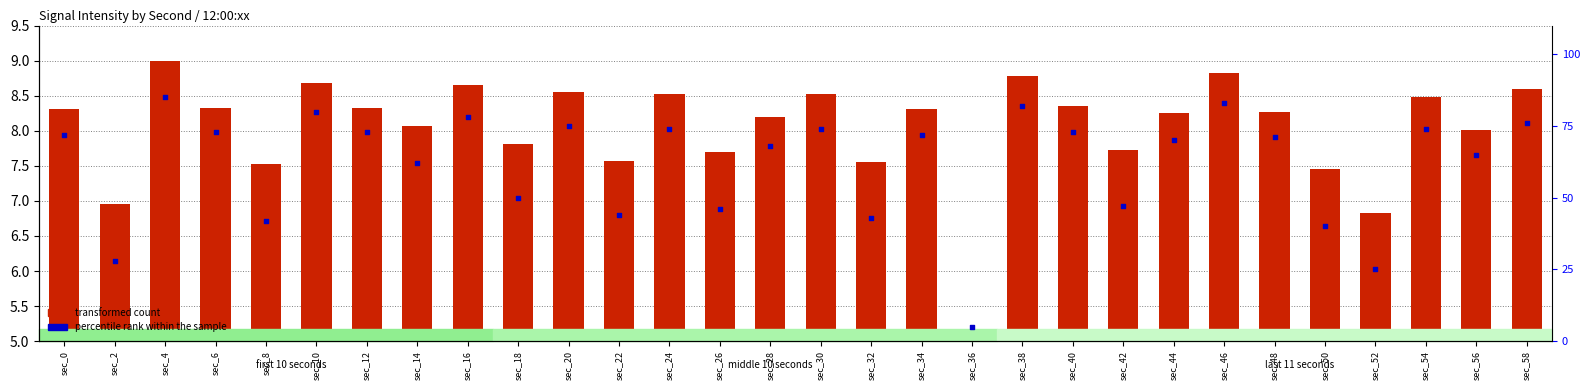

Which series has the largest Y range (max minus min)?

percentile rank within the sample